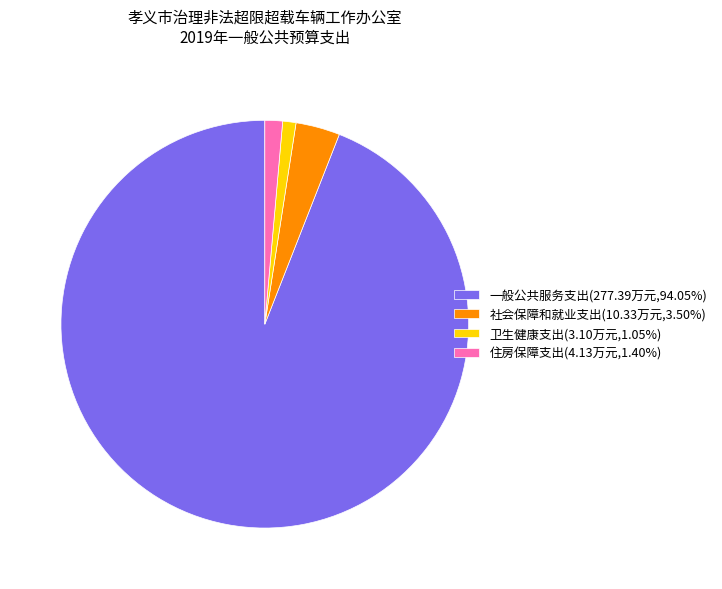

The 卫生健康支出 slice represents 1% of the pie. True or false?

True